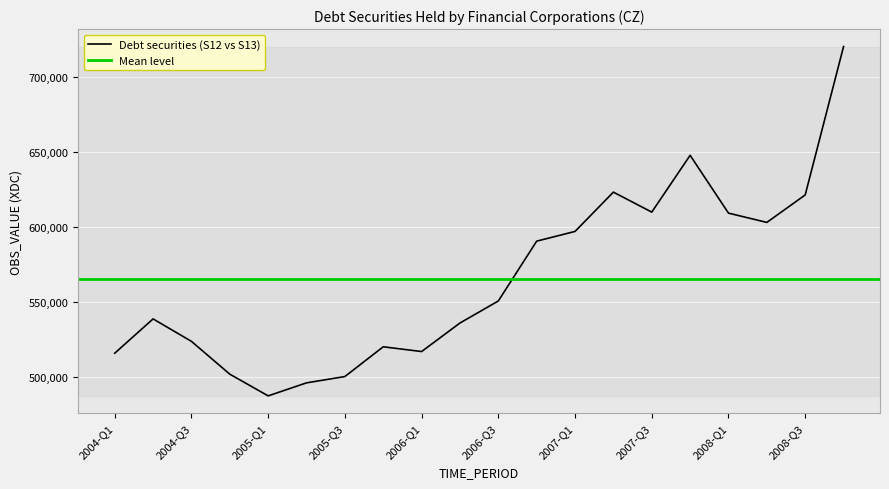

Which category has the lowest value across all series?

2005-Q1